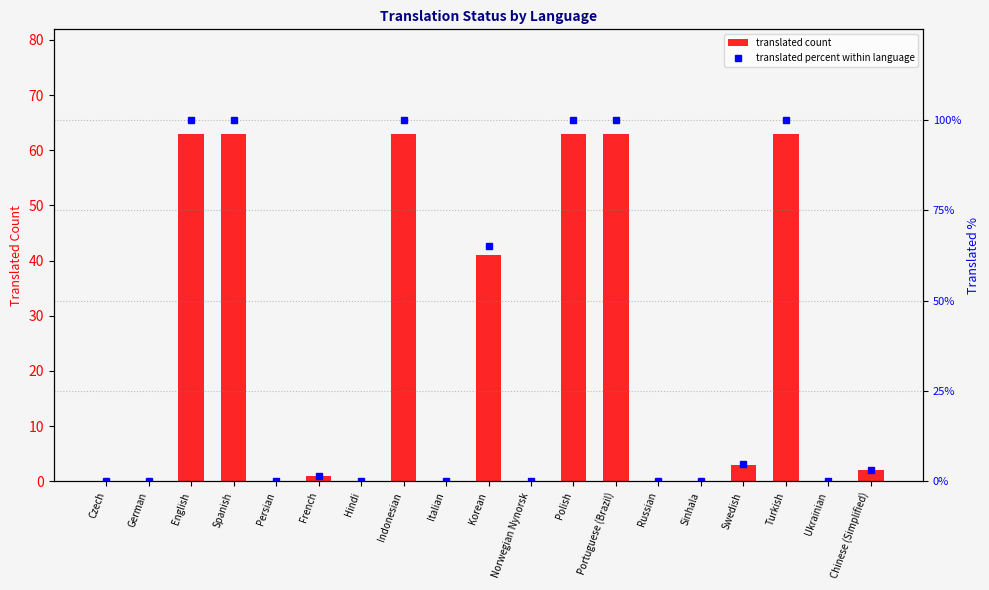

Count the number of data series in this chart.

2